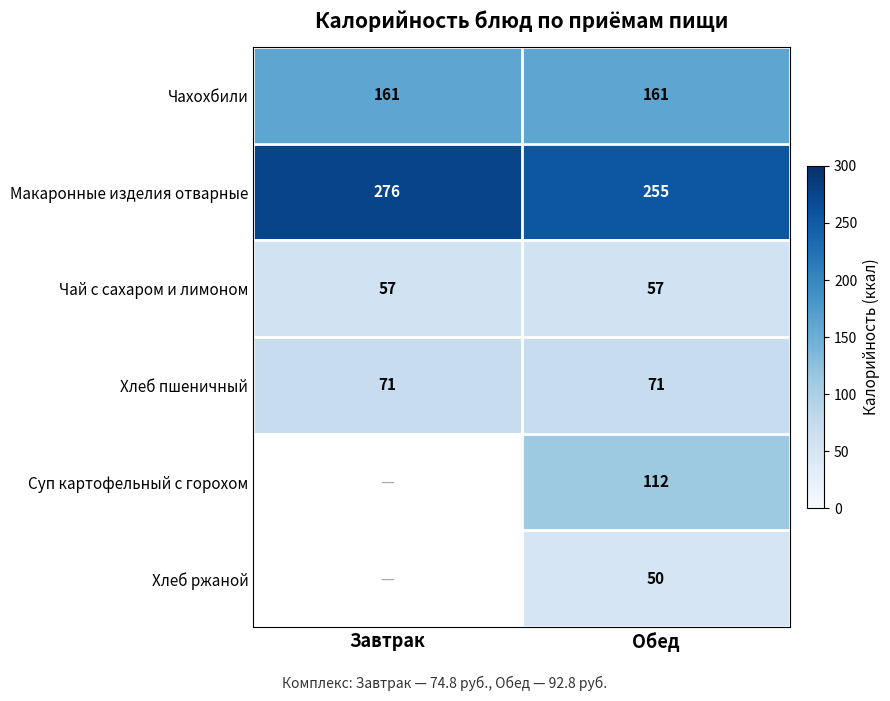

Which category has the highest value across all series?

Завтрак